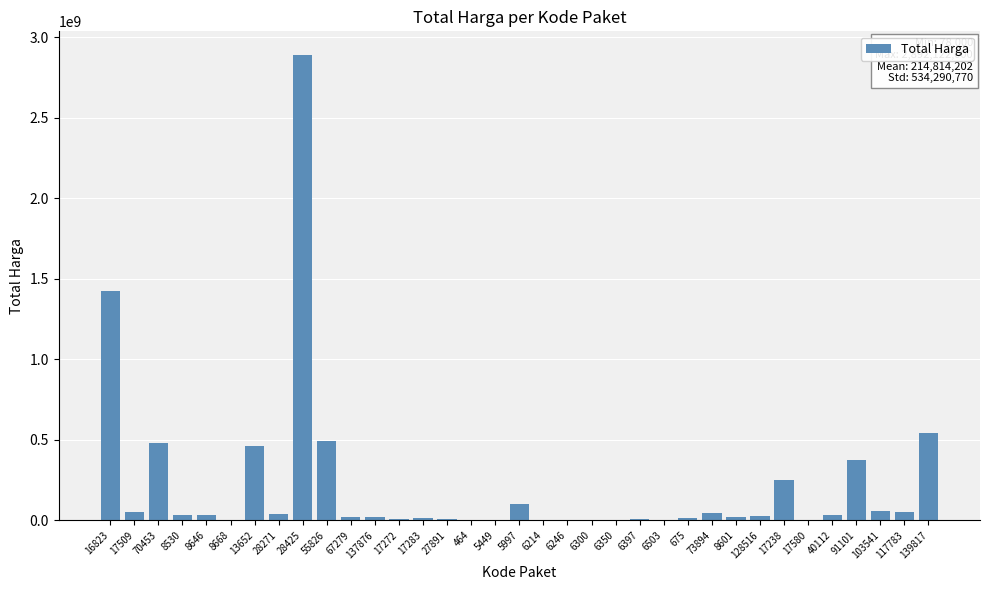

What is the sum of all values?

7518497085